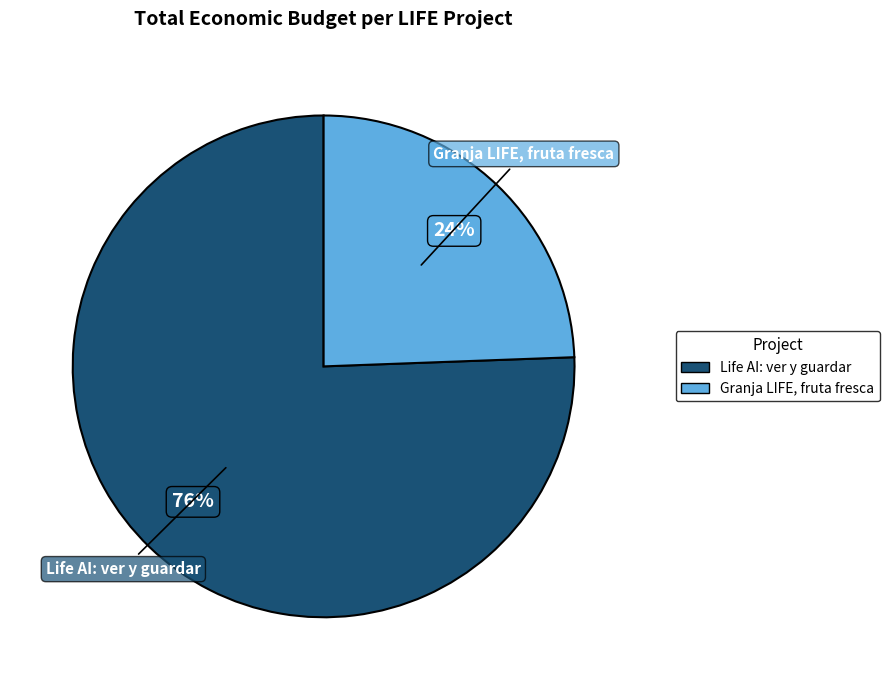

To the nearest percent, what is the average slice percentage?

50%